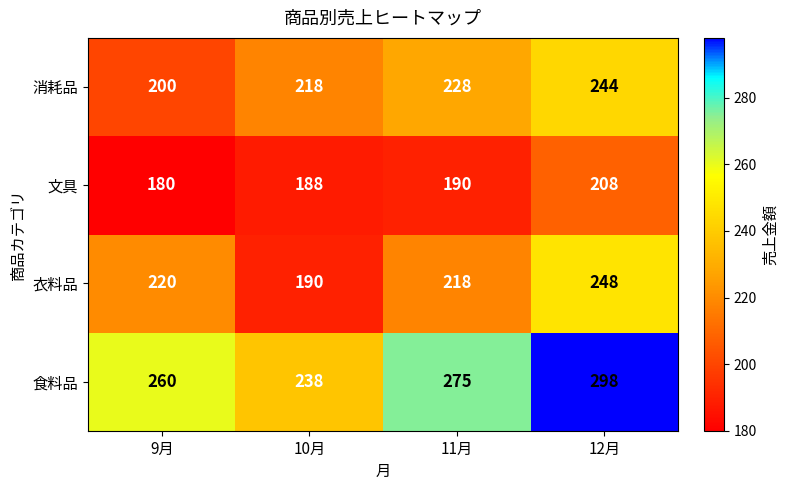

Rank the series by their maximum value, from highest to lowest.

食料品, 衣料品, 消耗品, 文具